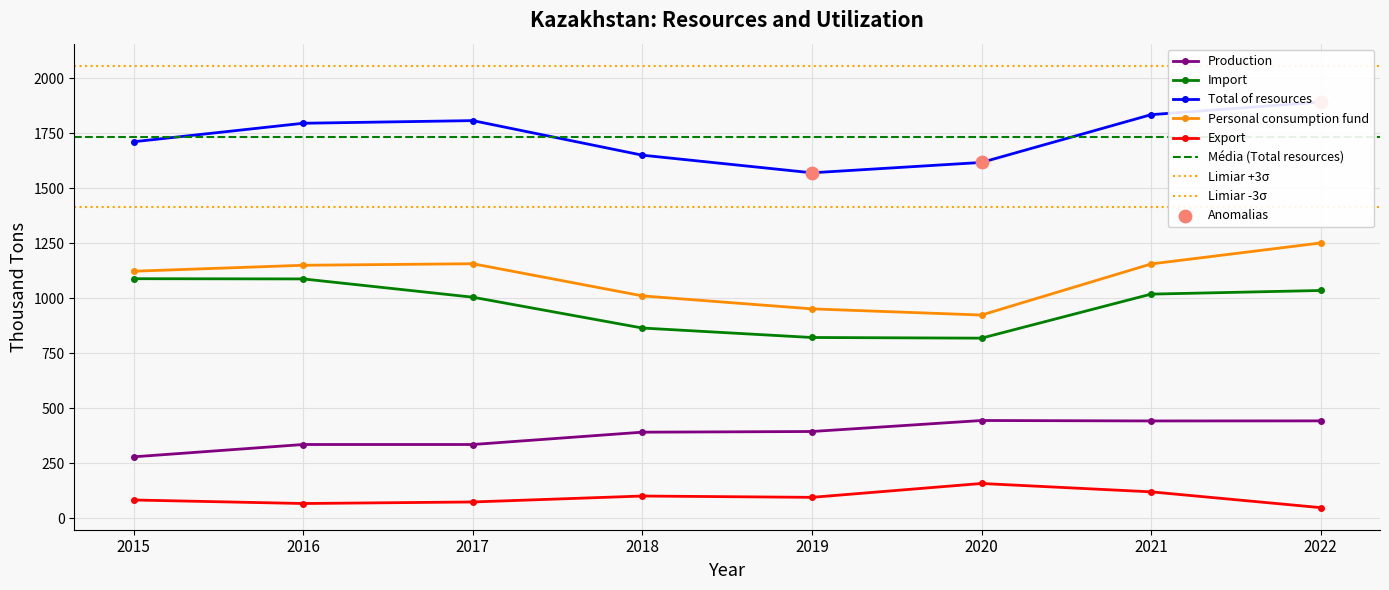

What are all the series names shown in the legend?

Production, Import, Total of resources, Personal consumption fund, Export